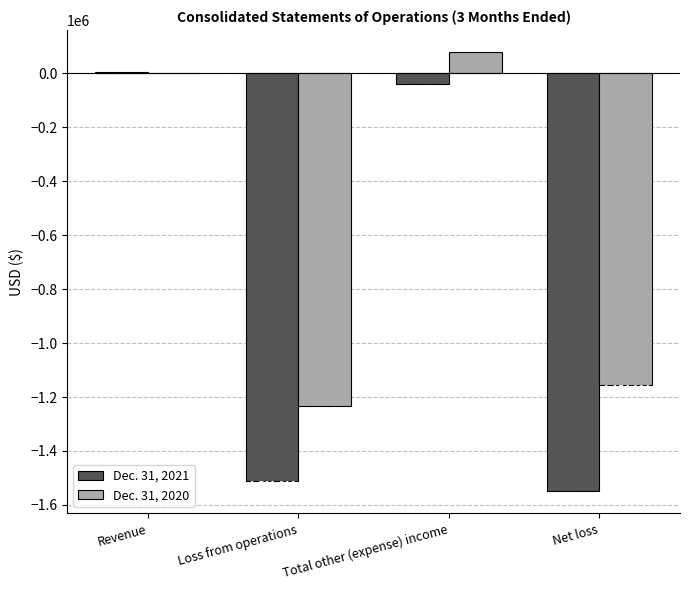

What is the maximum value for Dec. 31, 2020?

79678